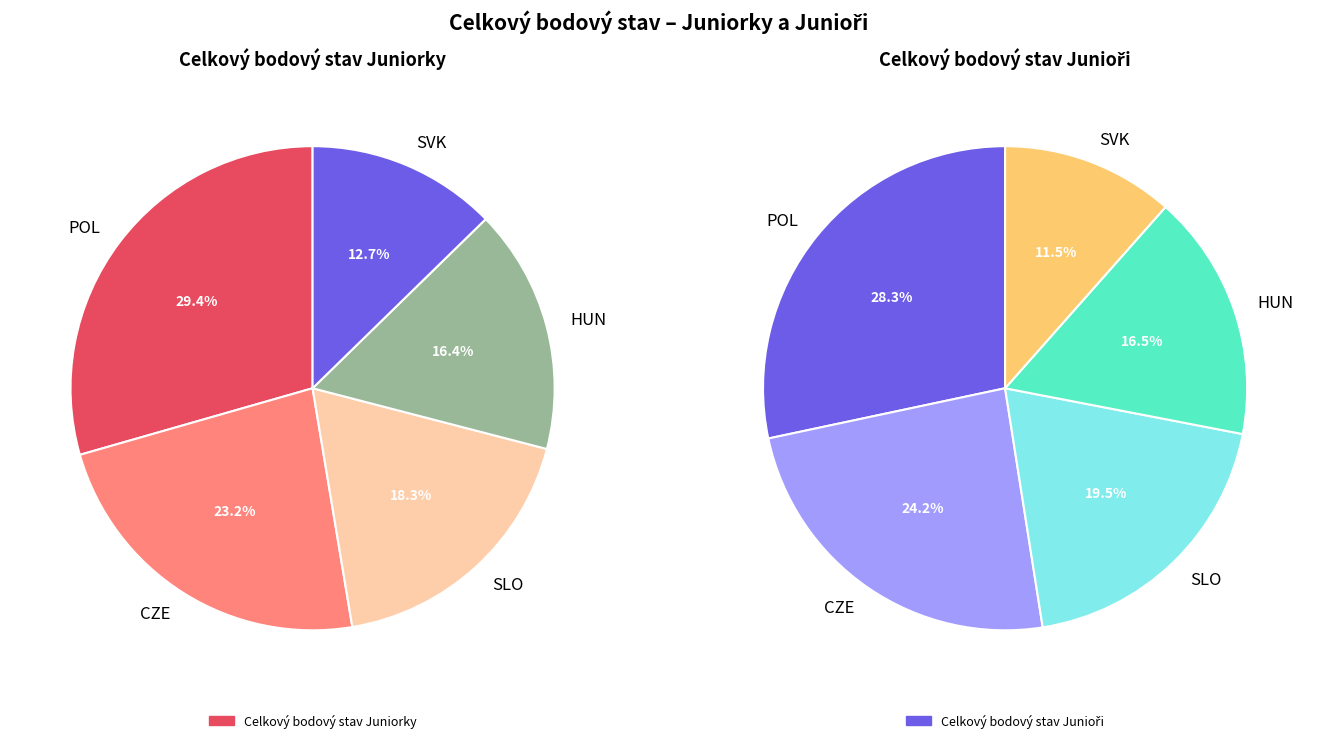

Which series has the largest range (max minus min)?

Celkový bodový stav Juniorky